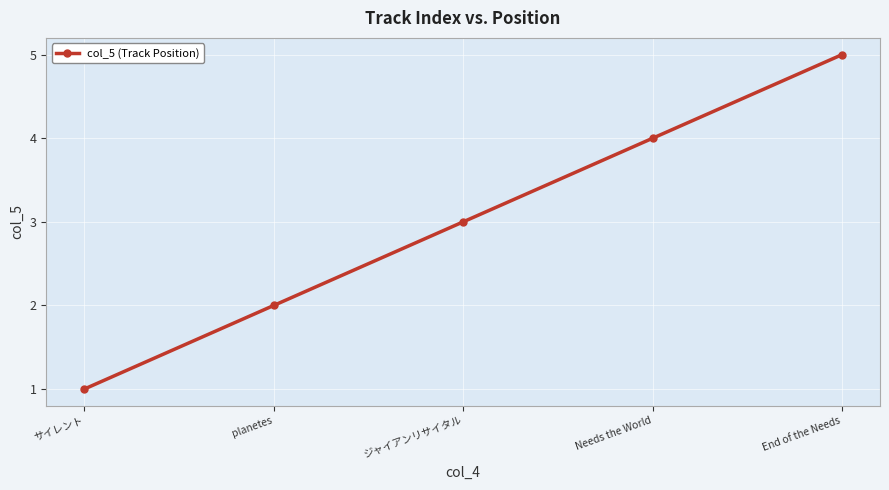

At which category does the chart reach its peak across all series?

End of the Needs